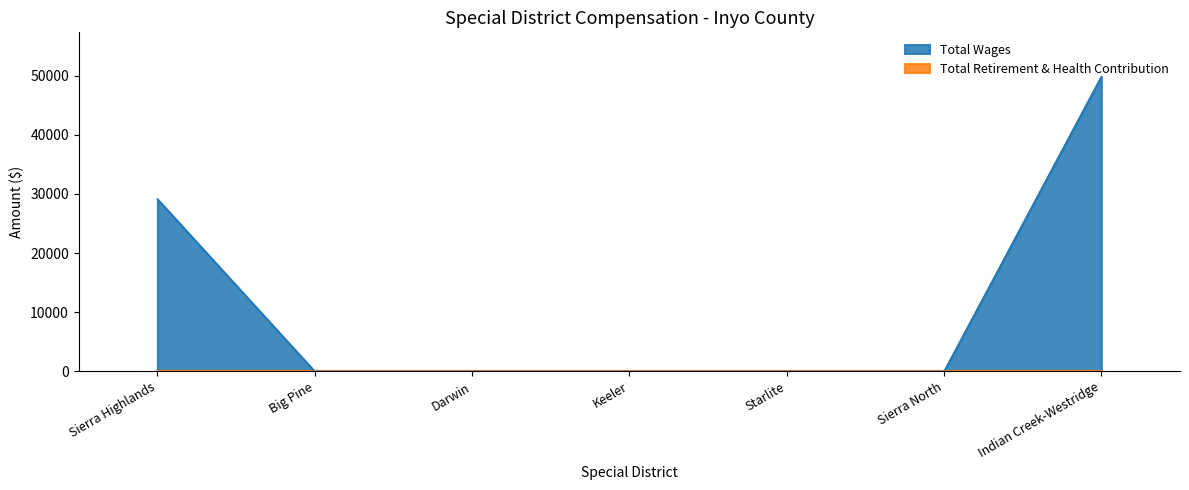

True or false: Total Retirement & Health Contribution and Total Wages intersect in this chart.

False